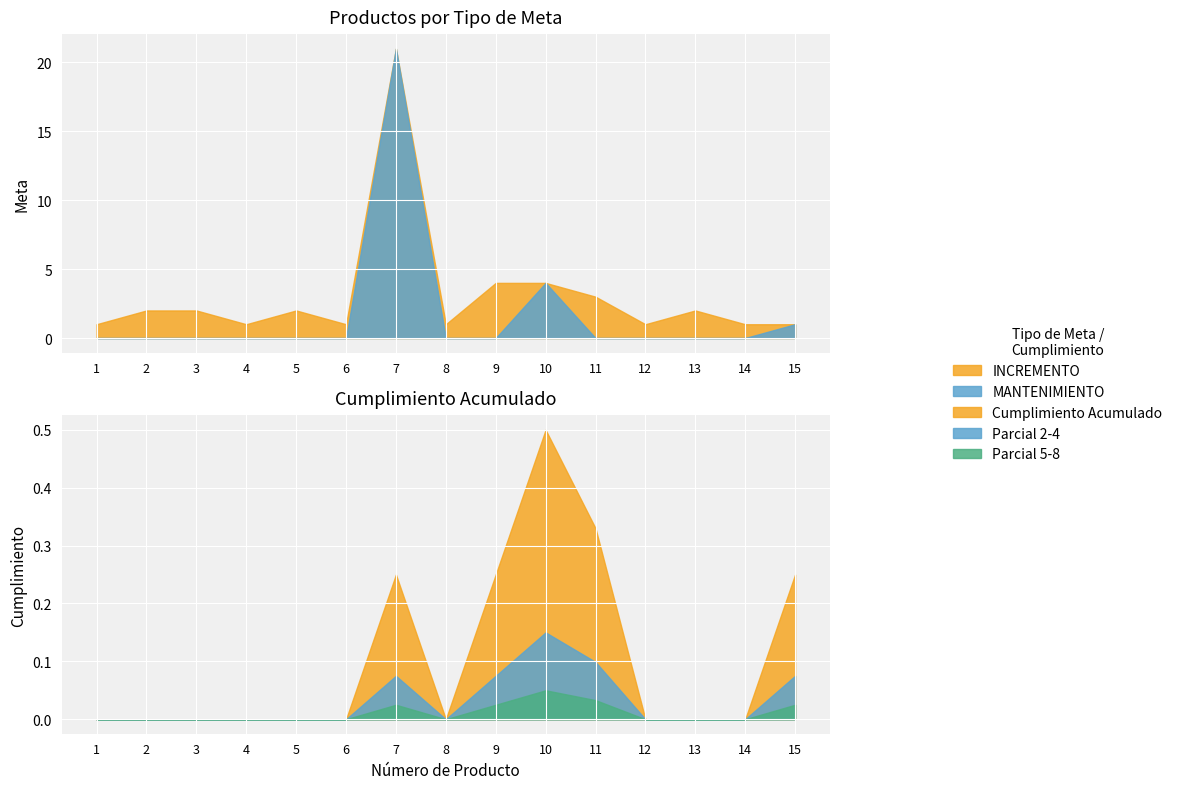

What is the total value across all series at 4?

1.0